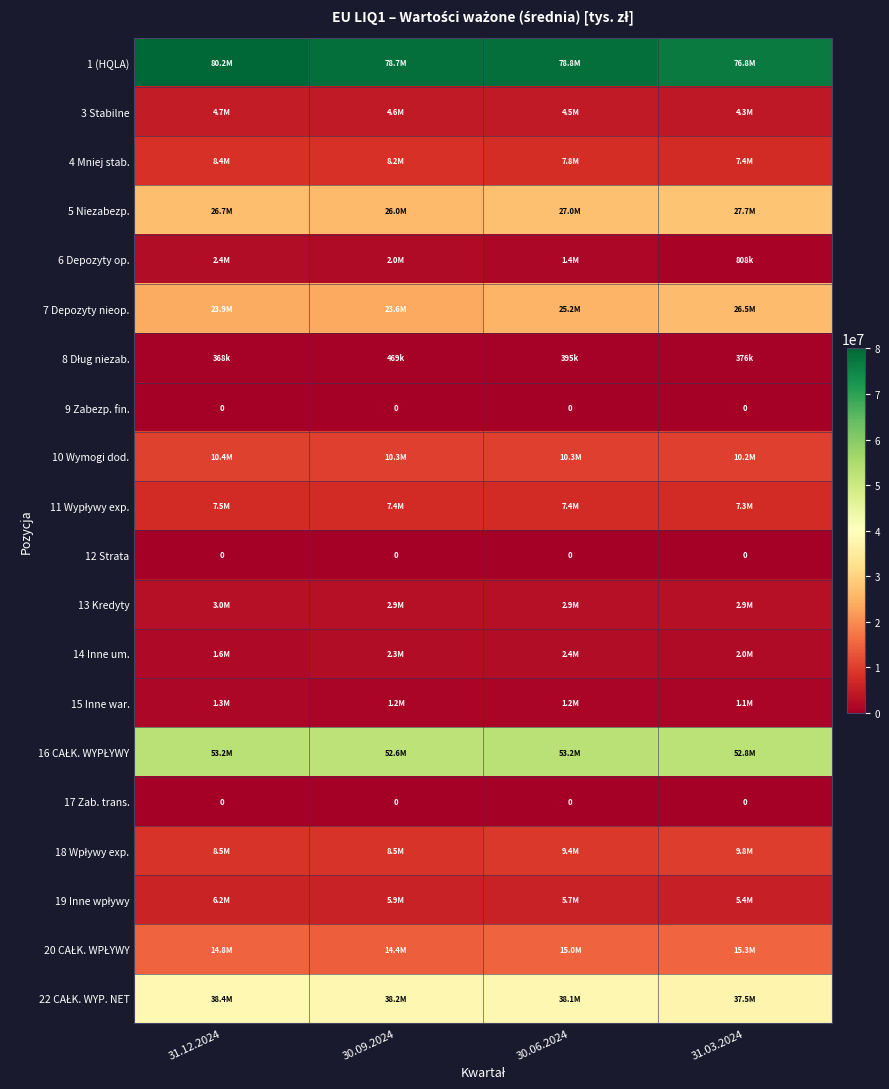

What is the difference between the second highest and second lowest values in the 10 Wymogi dod. series?

65474.8